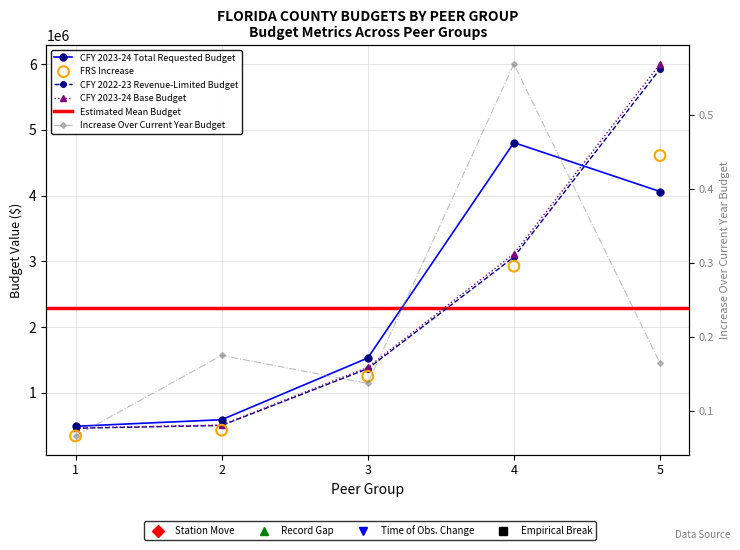

Which series reaches the minimum Y coordinate?

Increase Over Current Year Budget